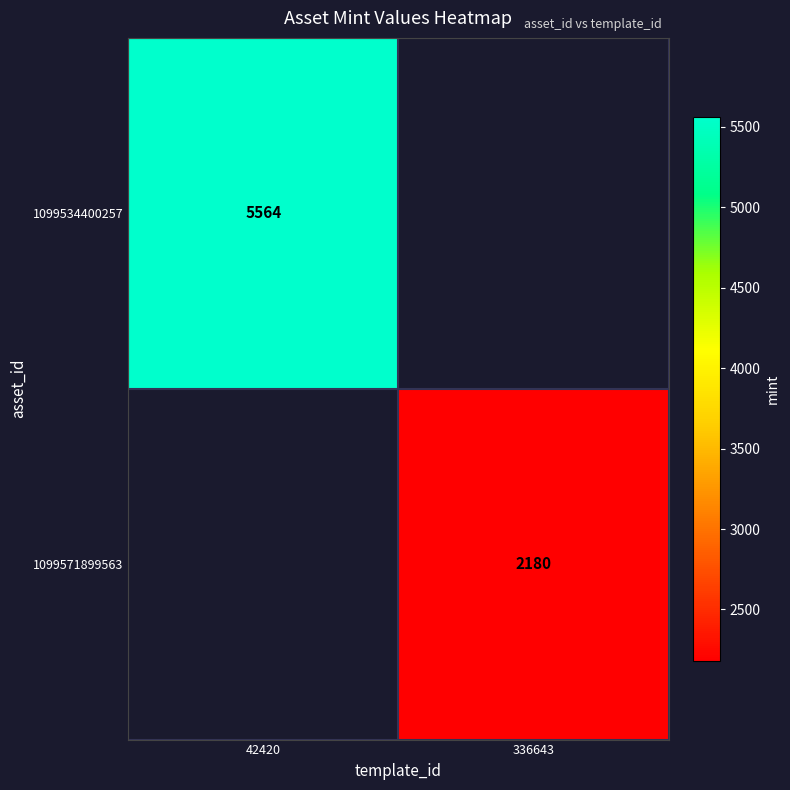

Is it true that 1099534400257 equals 5564 at 42420?

True